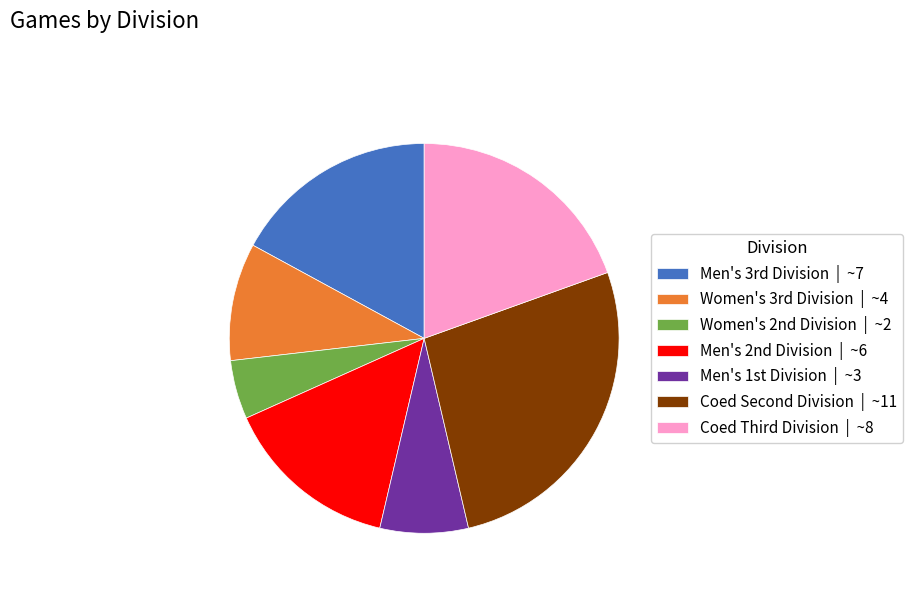

Which category has the biggest portion of the pie?

Coed Second Division